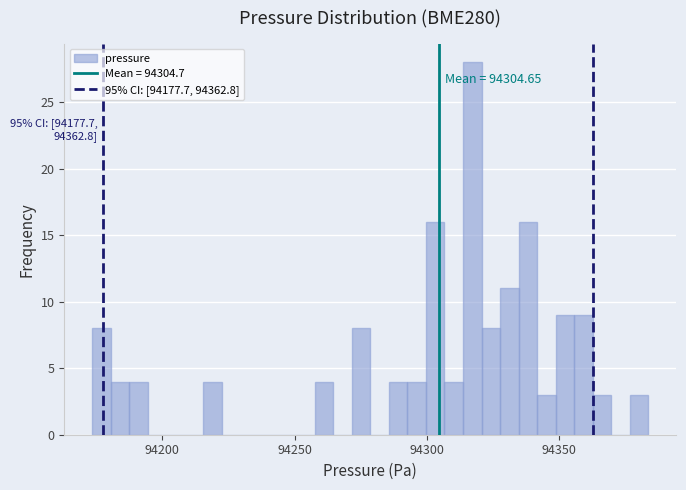

Around what value on the x-axis is the tallest bar? Give the approximate position of its centre, as read against the axis.

94315